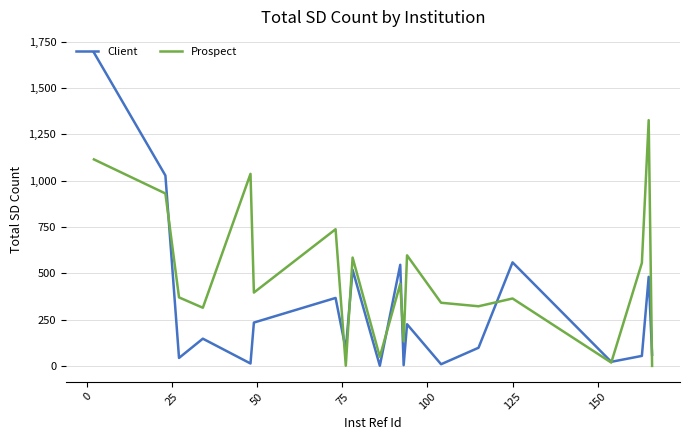

Which series has the widest spread of values?

Client